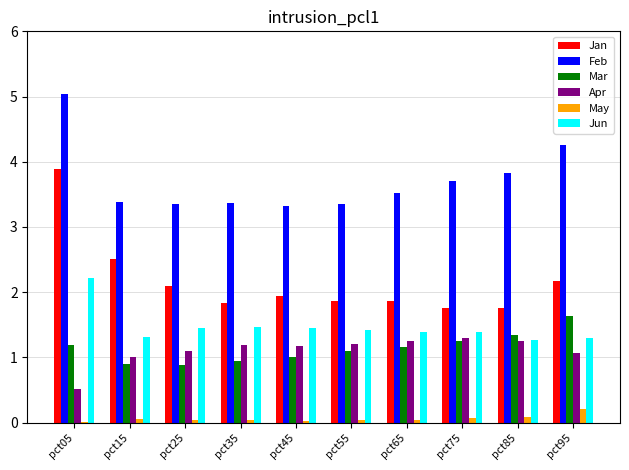

What is the difference between the Jan values at pct95 and pct05?

1.7